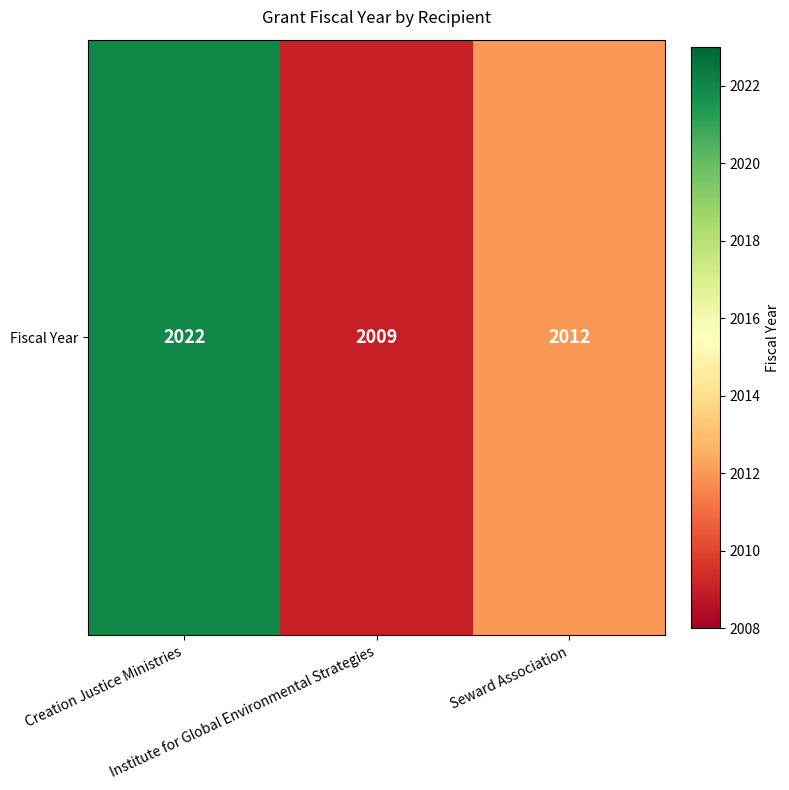

List the labels in order of value, largest first.

Creation Justice Ministries, Seward Association, Institute for Global Environmental Strategies